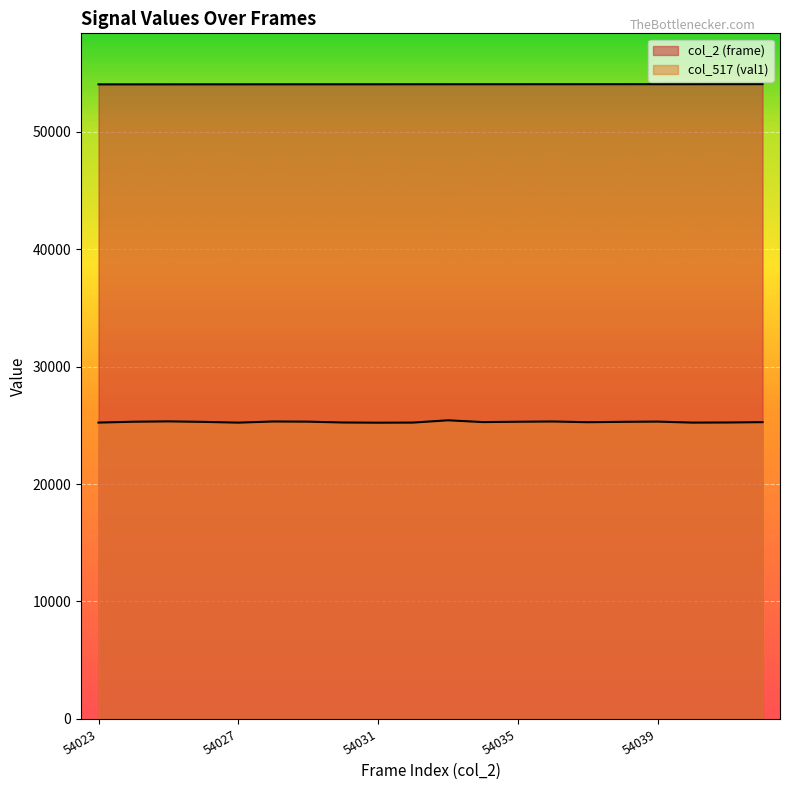

List the series in order of their peak value, highest first.

col_2 (frame), col_517 (val1)